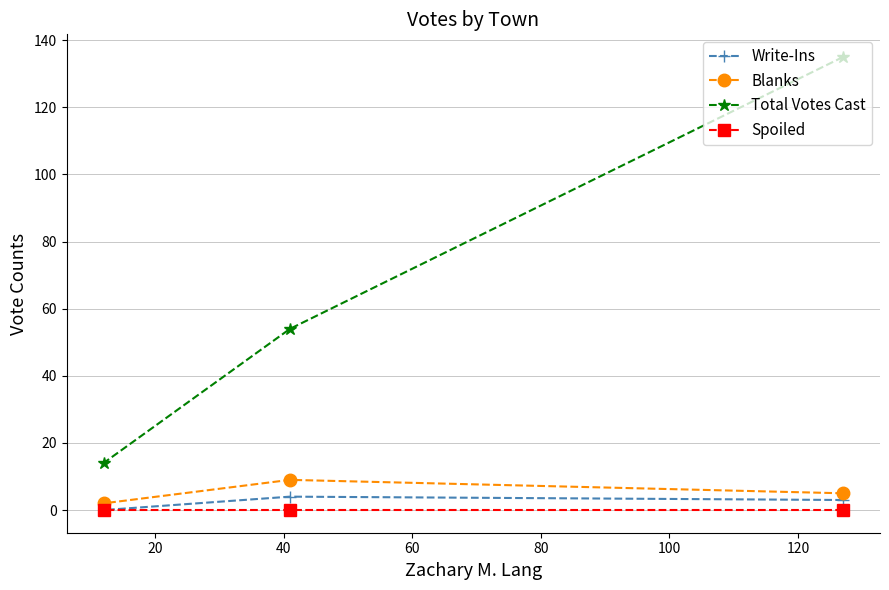

What are all the series names shown in the legend?

Write-Ins, Blanks, Total Votes Cast, Spoiled